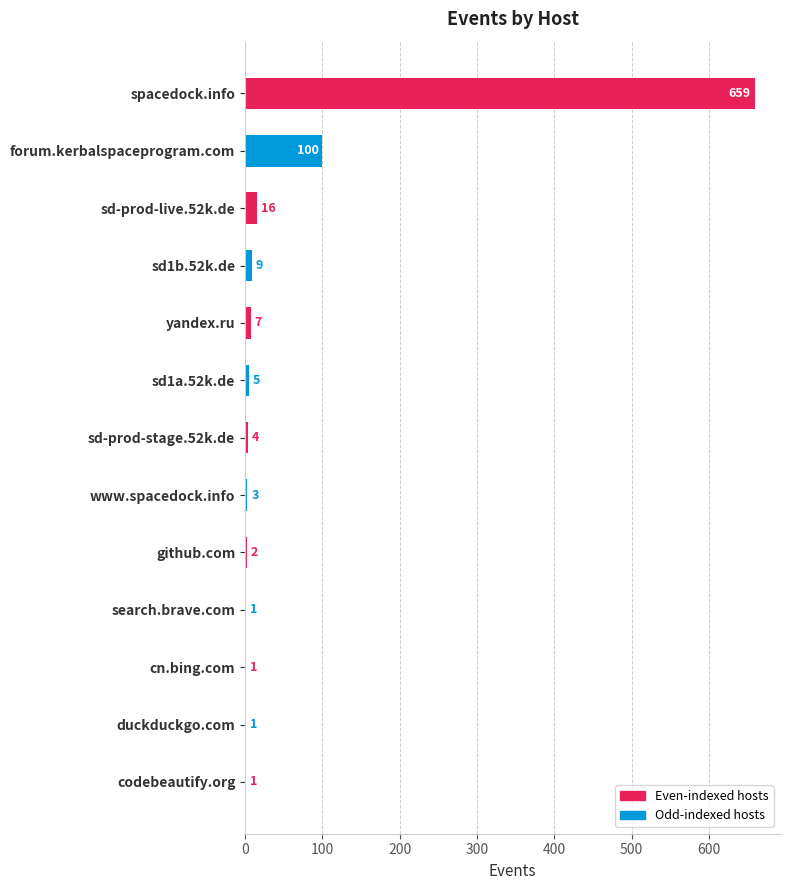

Where is the data nearest to the value 330?

forum.kerbalspaceprogram.com